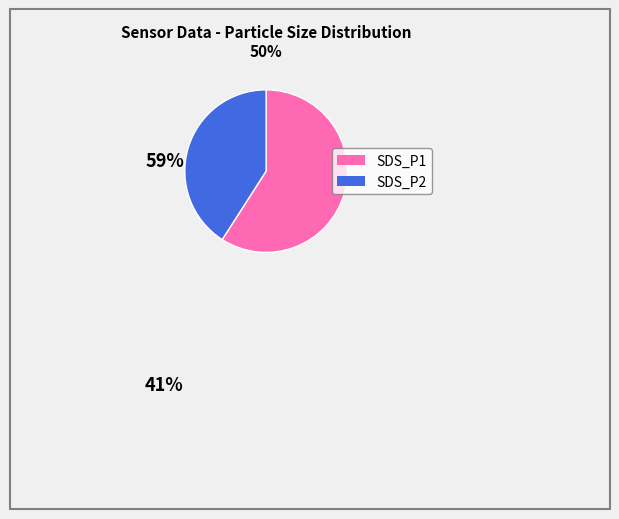

Rank the categories by value from lowest to highest.

SDS_P2, SDS_P1